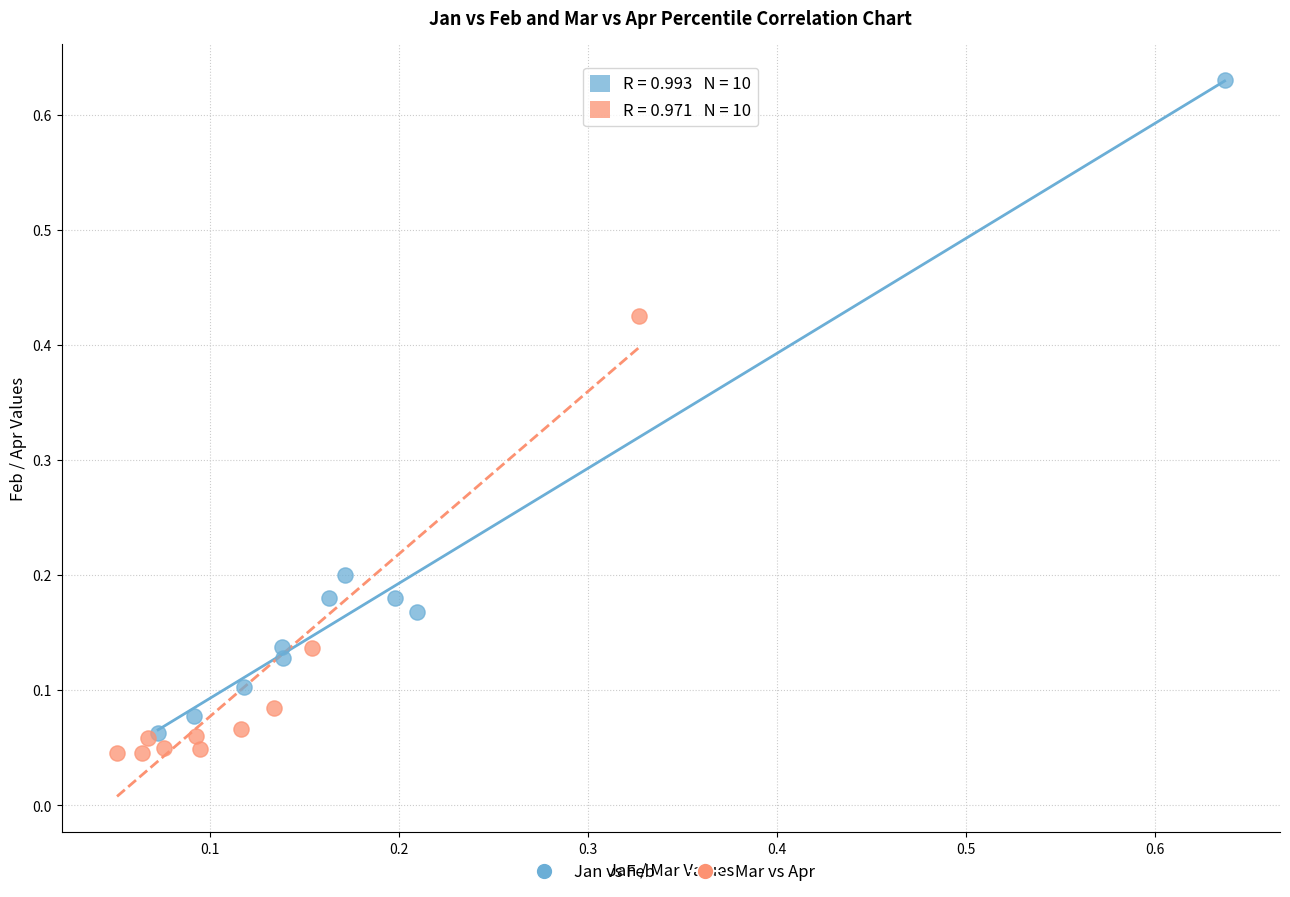

Which series contains the highest Y value?

Jan vs Feb